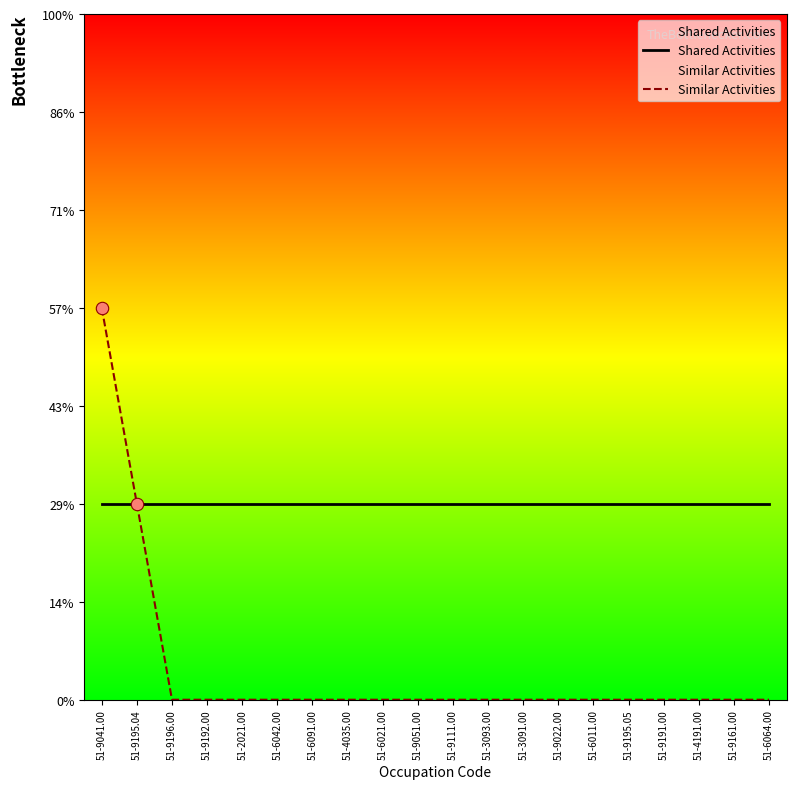

Which series has the widest spread of Y values?

Similar Activities